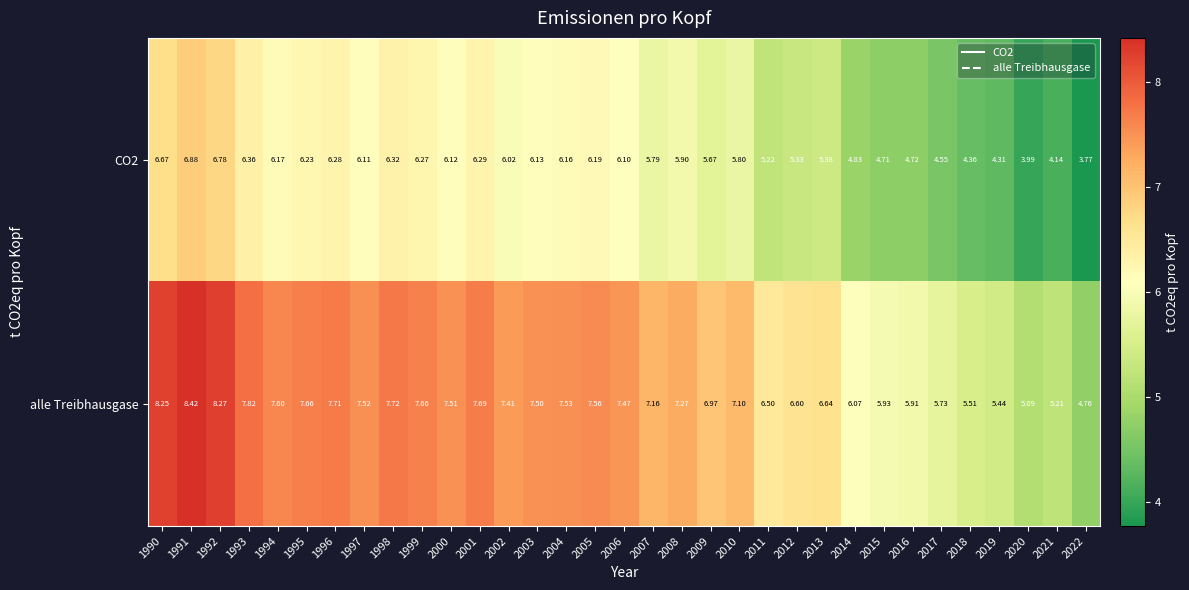

Is the value of alle Treibhausgase at 1992 greater than the value of CO2 at 2015?

Yes